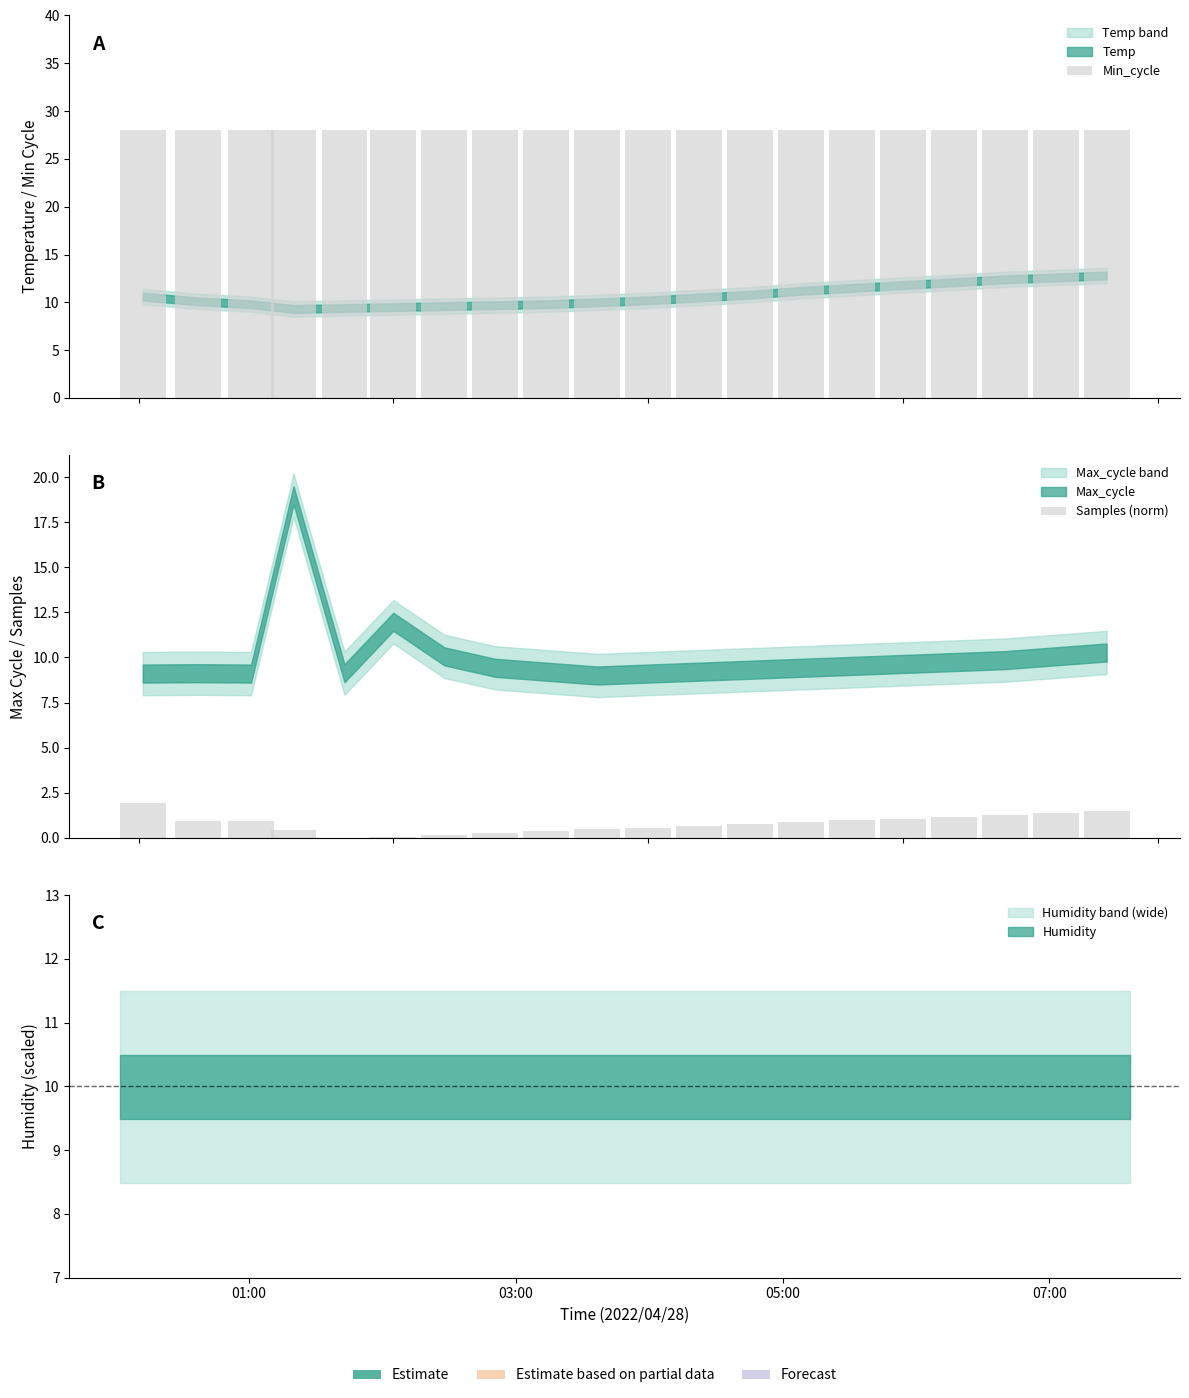

Which series has the largest total across all categories?

Min_cycle